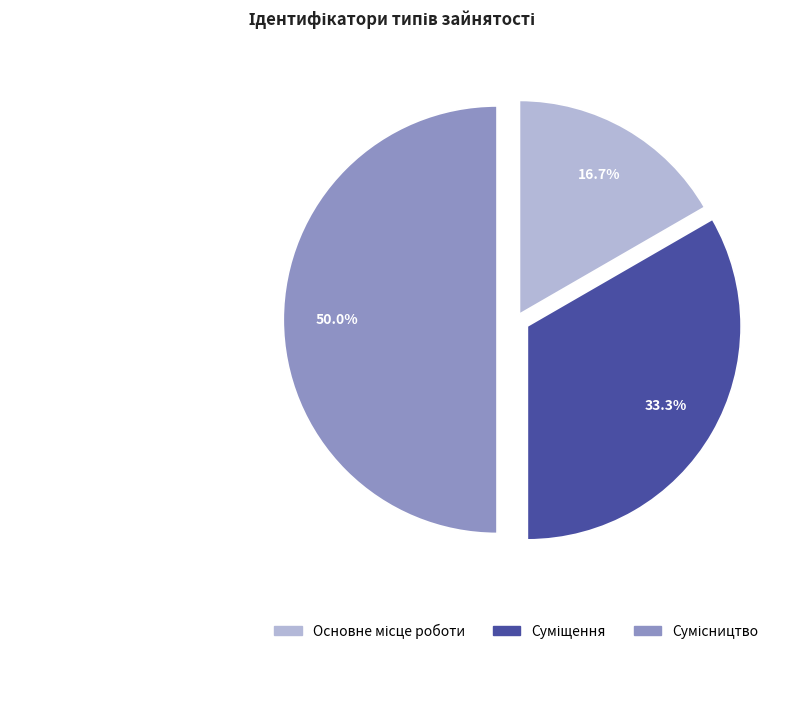

How many slices are in this pie chart?

3